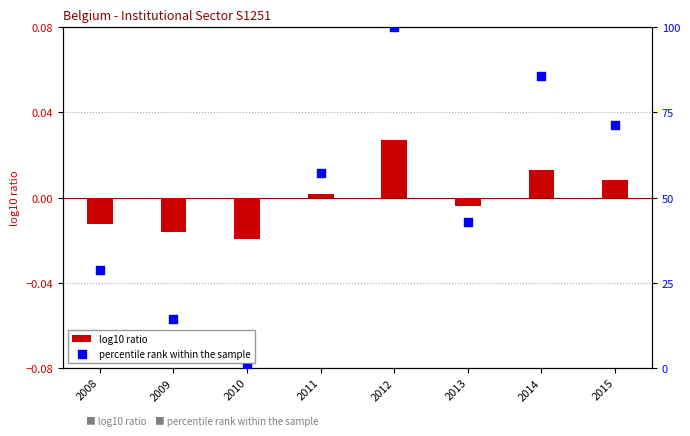

Which series has the largest total across all categories?

percentile rank within the sample